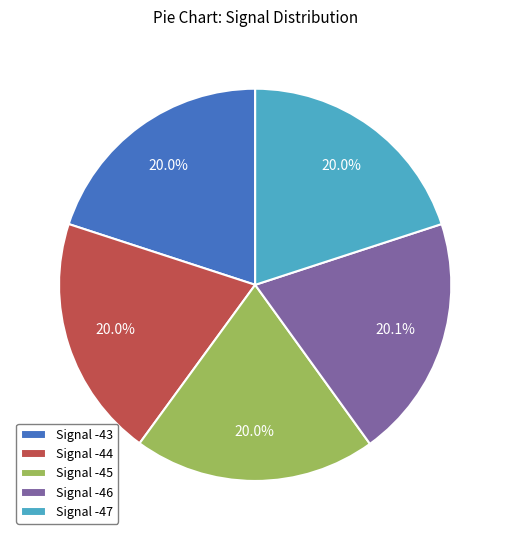

Count the number of slices in the pie.

5